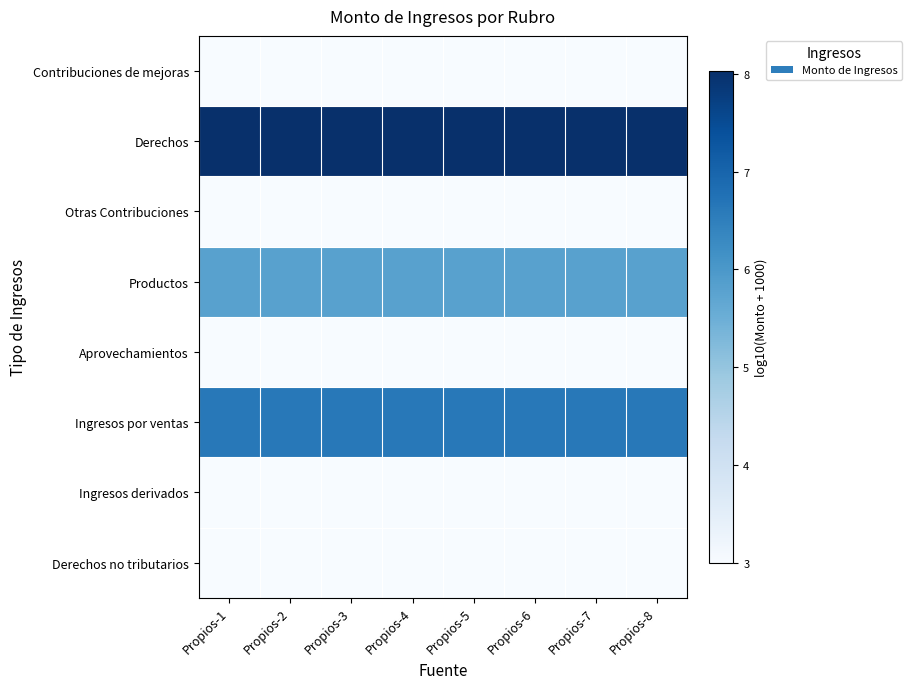

Reading left to right, transcribe all the data shown in this chart.

Contribuciones de mejoras: Propios-1=3.0	Propios-2=3.0	Propios-3=3.0	Propios-4=3.0	Propios-5=3.0	Propios-6=3.0	Propios-7=3.0	Propios-8=3.0
Derechos: Propios-1=8.0	Propios-2=8.0	Propios-3=8.0	Propios-4=8.0	Propios-5=8.0	Propios-6=8.0	Propios-7=8.0	Propios-8=8.0
Otras Contribuciones: Propios-1=3.0	Propios-2=3.0	Propios-3=3.0	Propios-4=3.0	Propios-5=3.0	Propios-6=3.0	Propios-7=3.0	Propios-8=3.0
Productos: Propios-1=5.8	Propios-2=5.8	Propios-3=5.8	Propios-4=5.8	Propios-5=5.8	Propios-6=5.8	Propios-7=5.8	Propios-8=5.8
Aprovechamientos: Propios-1=3.0	Propios-2=3.0	Propios-3=3.0	Propios-4=3.0	Propios-5=3.0	Propios-6=3.0	Propios-7=3.0	Propios-8=3.0
Ingresos por ventas: Propios-1=6.6	Propios-2=6.6	Propios-3=6.6	Propios-4=6.6	Propios-5=6.6	Propios-6=6.6	Propios-7=6.6	Propios-8=6.6
Ingresos derivados: Propios-1=3.0	Propios-2=3.0	Propios-3=3.0	Propios-4=3.0	Propios-5=3.0	Propios-6=3.0	Propios-7=3.0	Propios-8=3.0
Derechos no tributarios: Propios-1=3.0	Propios-2=3.0	Propios-3=3.0	Propios-4=3.0	Propios-5=3.0	Propios-6=3.0	Propios-7=3.0	Propios-8=3.0